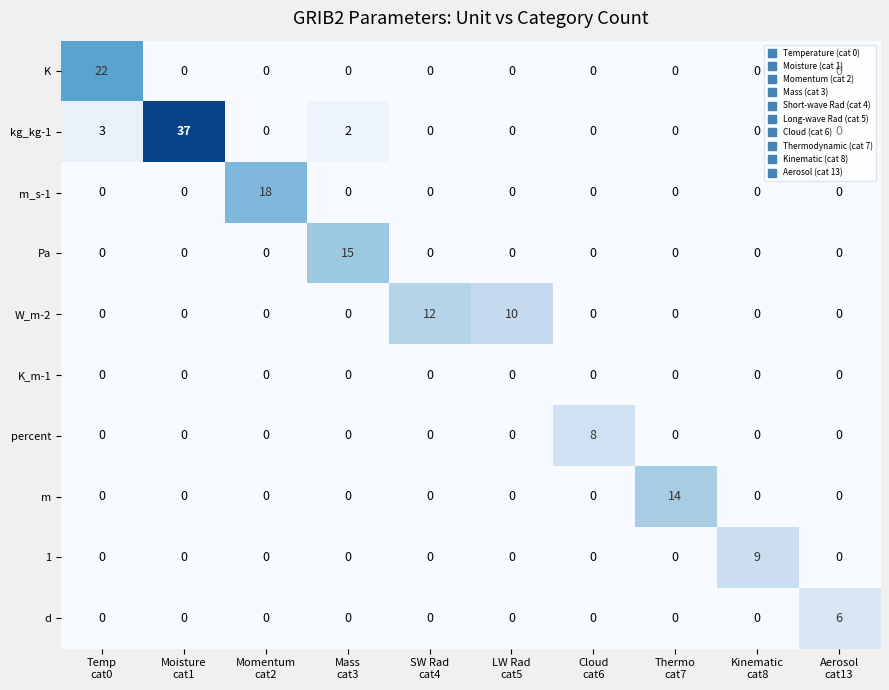

Between LW Rad
cat5 and Kinematic
cat8, which series saw the biggest shift?

W_m-2